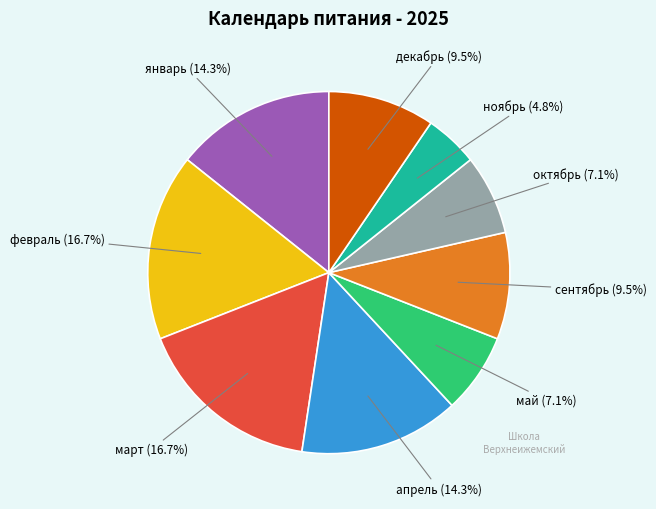

Is there any slice that represents more than half of the pie?

No